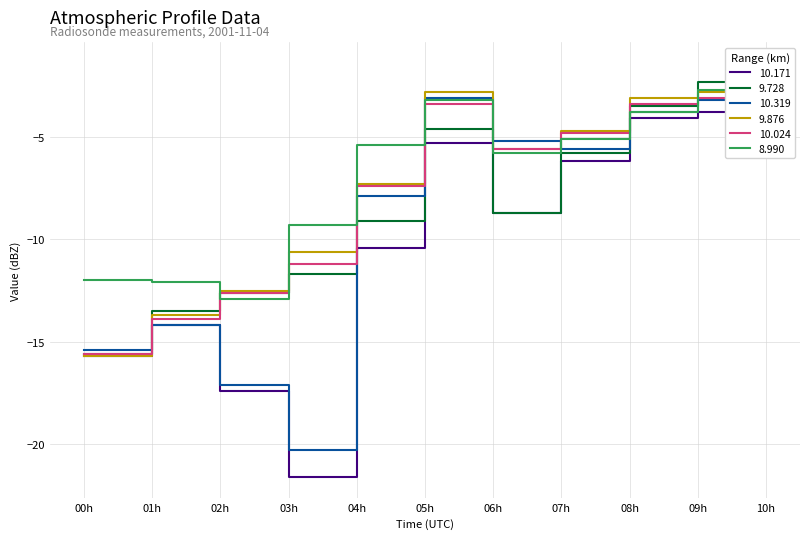

After their last crossing, which series has the higher values: 8.990 or 10.319?

8.990